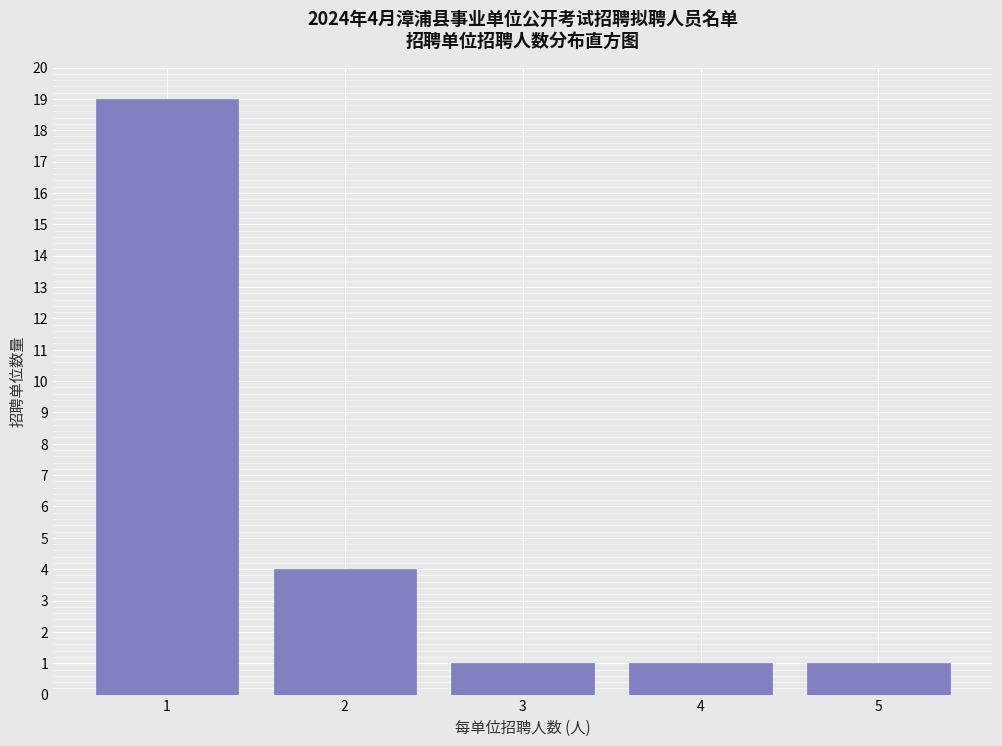

Reading right to left, list all the values displayed in this chart.

5=1	4=1	3=1	2=4	1=19